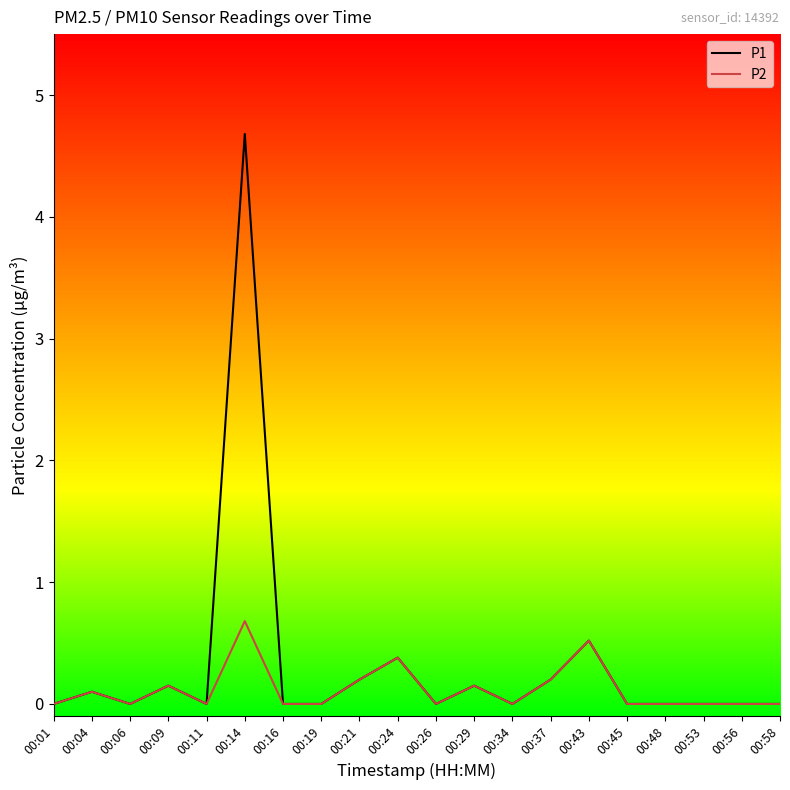

Which category has the highest value in the P2 series?

00:14